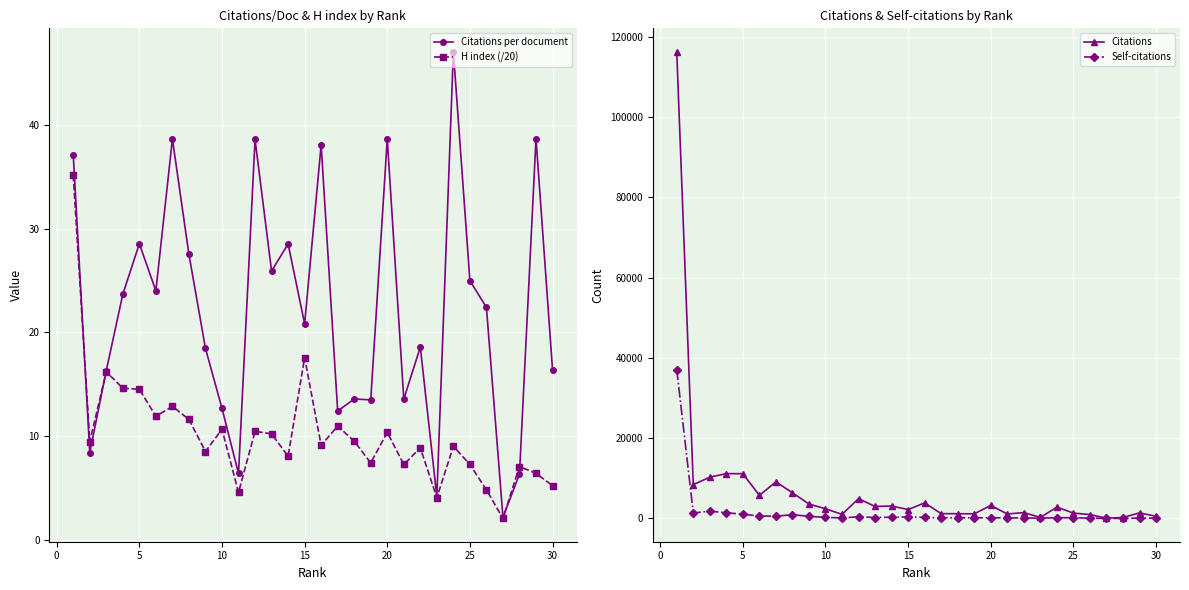

True or false: Citations per document has a value of 38.6 at 20.

True